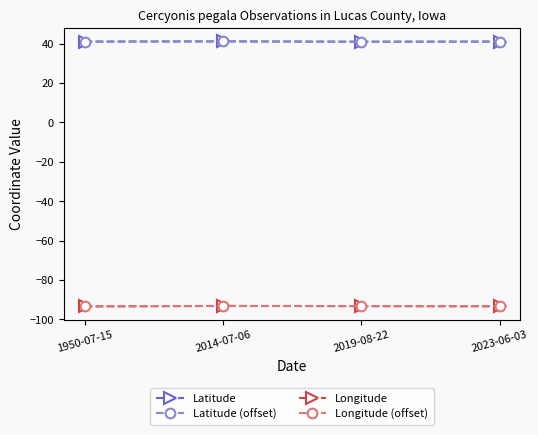

True or false: Longitude (offset) has more than 0 points higher than both neighbors.

True